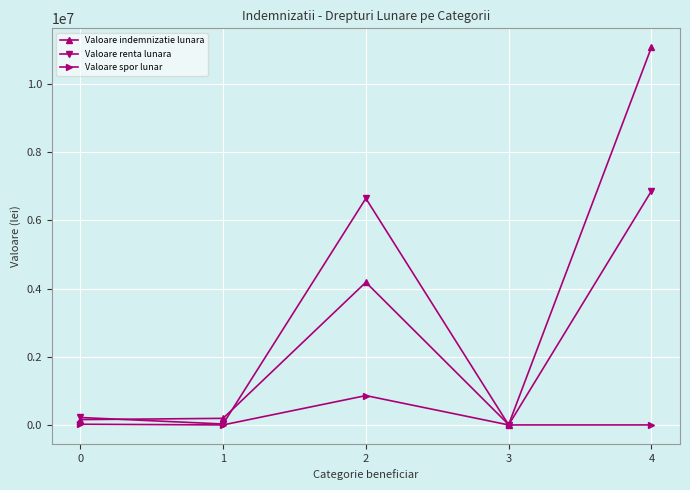

Is this an area chart (filled region under the line)?

No